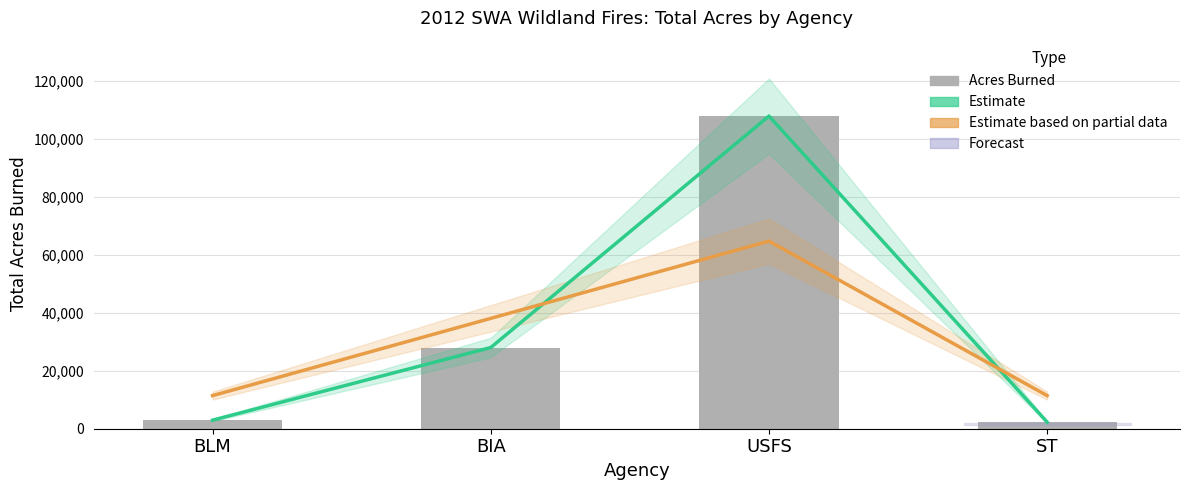

Between BLM and BIA, which is larger?

BIA